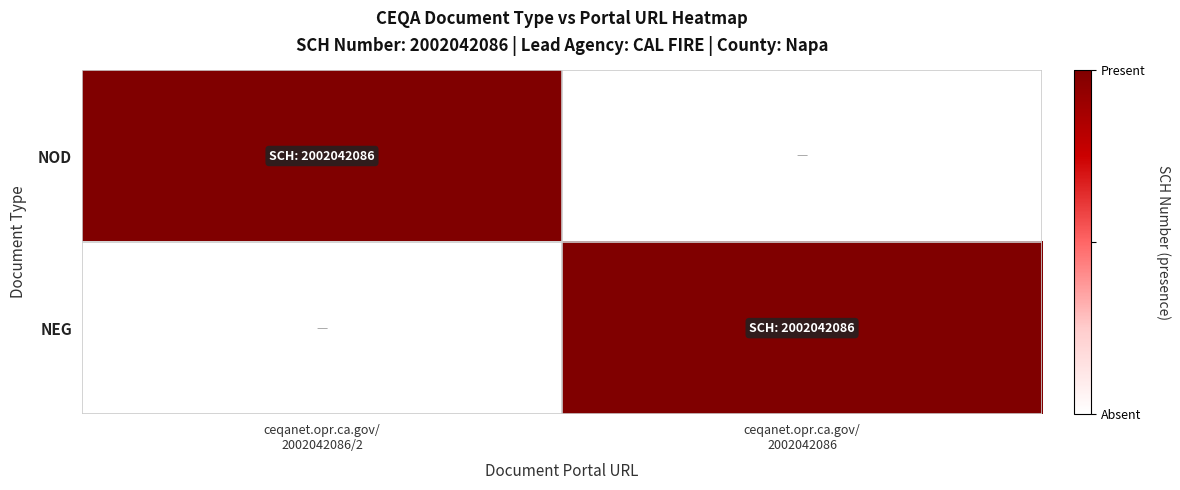

How many distinct data groups are displayed?

2